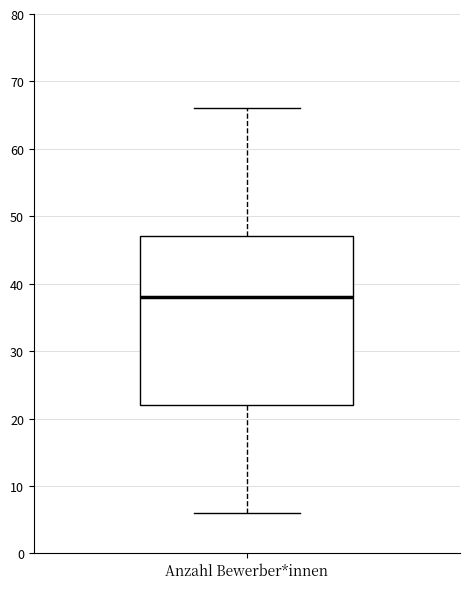

Read this box plot against the y-axis: the position of the median line, the range covered by the box, and the ends of both whiskers. The values are not printed on the chart, so give them approximately, as read against the axis.

median 38, box 22 to 47, whiskers 6 to 66